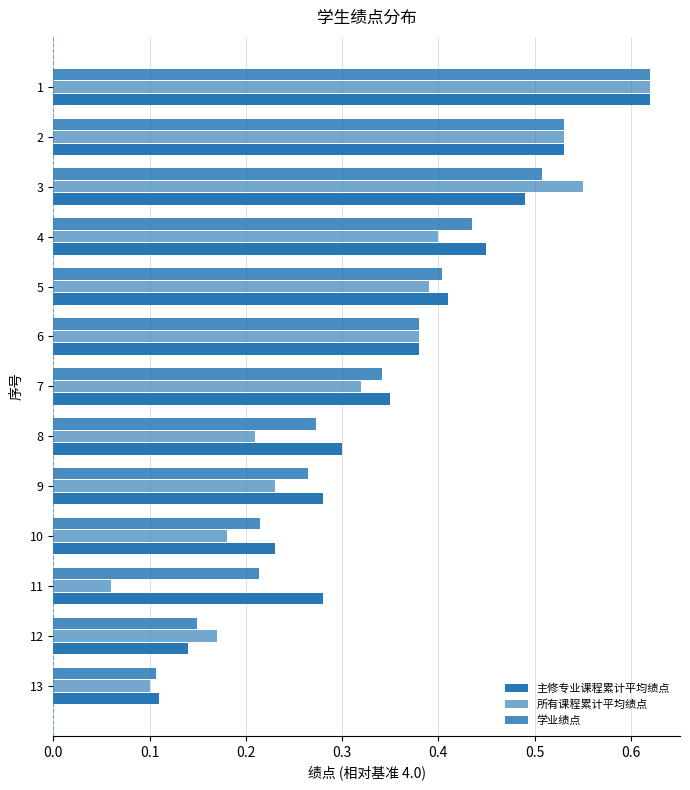

How many series are shown in this chart?

3